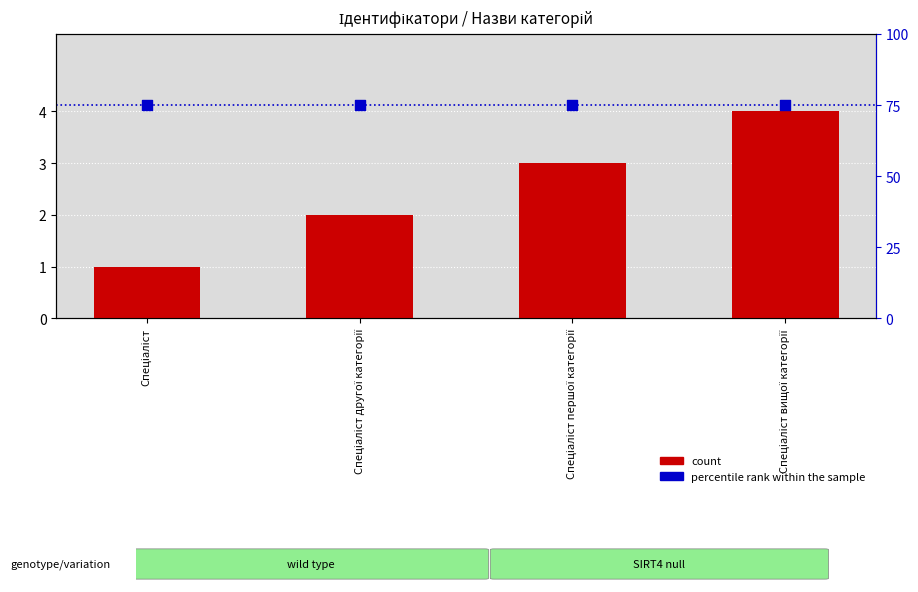

What are all the series names shown in the legend?

count, percentile rank within the sample